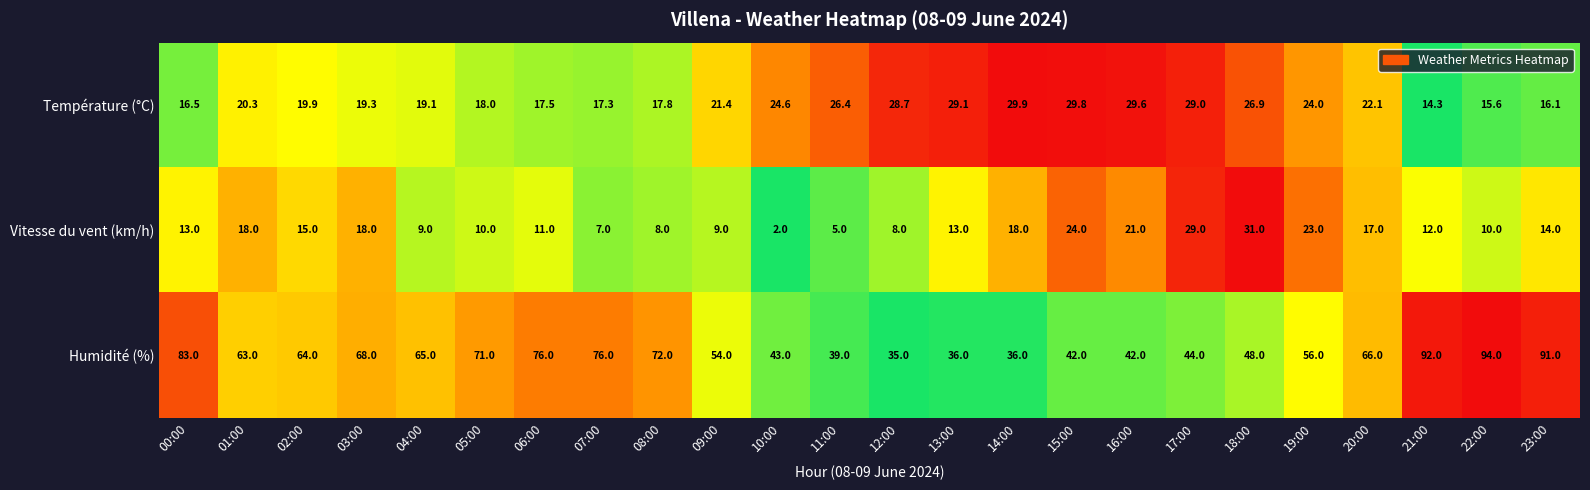

At which category does the chart reach its peak across all series?

22:00